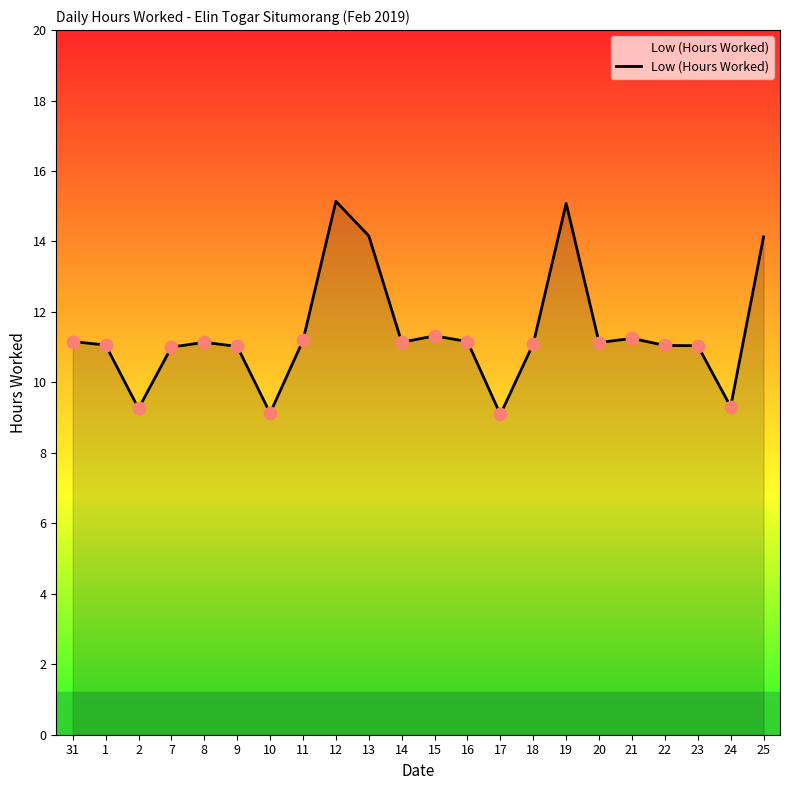

What is the change in value from 20 to 25?

+3.0